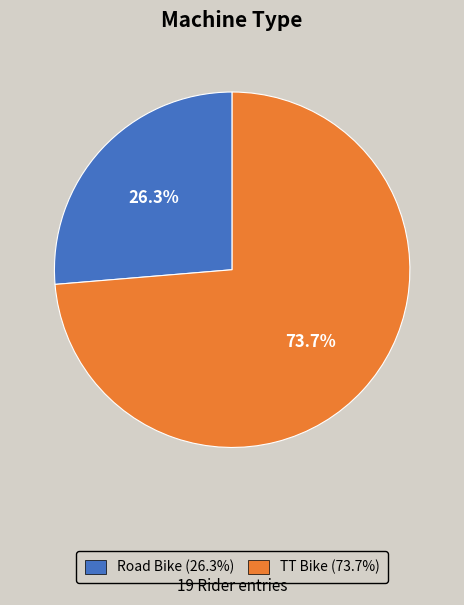

Rank the categories by value from highest to lowest.

TT Bike, Road Bike